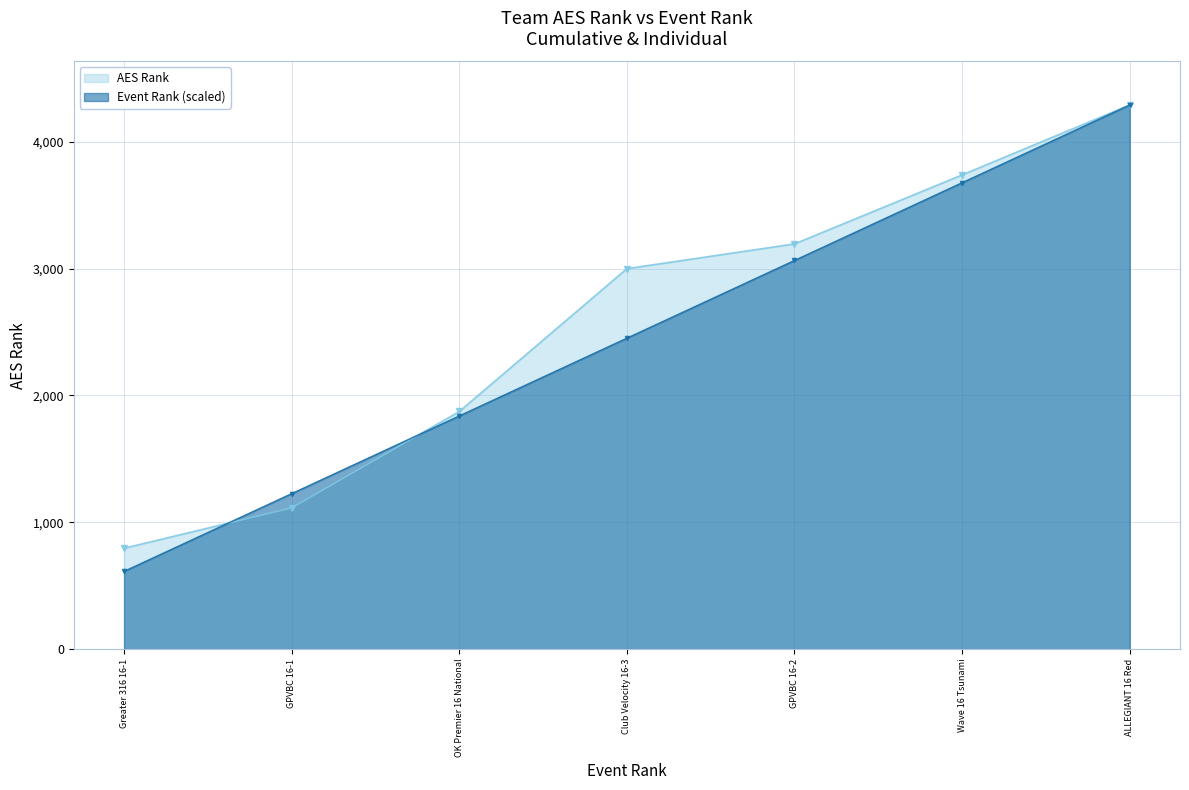

True or false: Event Rank has more than 2 points higher than both neighbors.

False